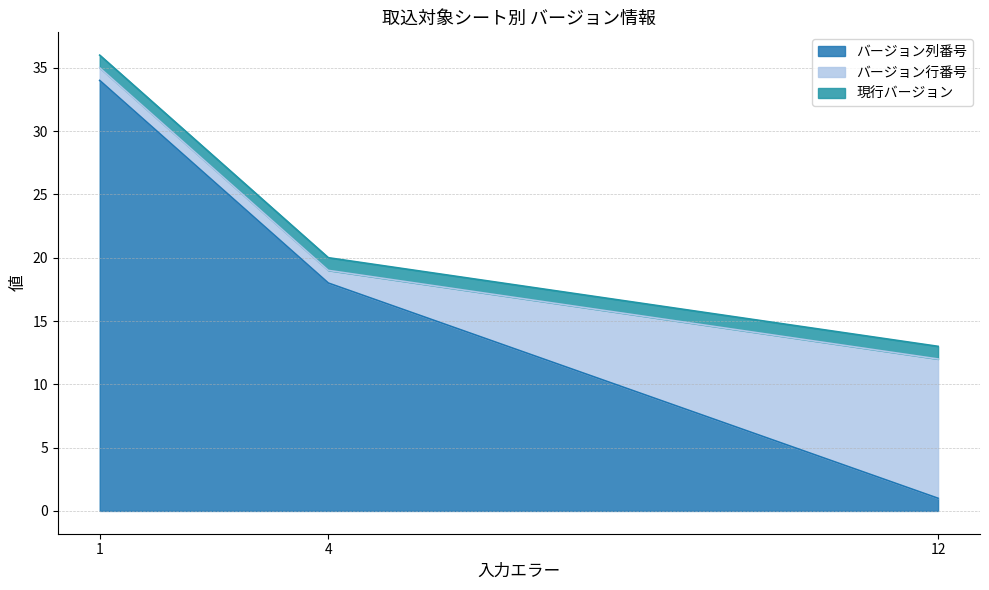

At 12, list the series in order from largest to smallest.

バージョン行番号, バージョン列番号, 現行バージョン